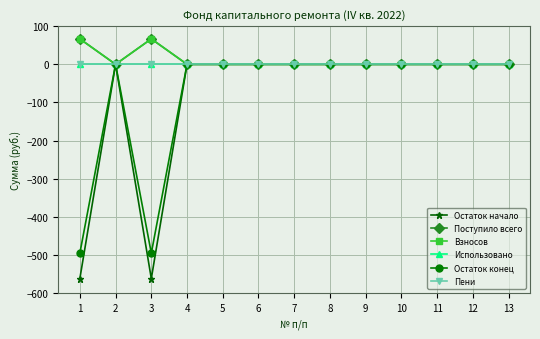

True or false: Поступило всего and Взносов intersect in this chart.

False